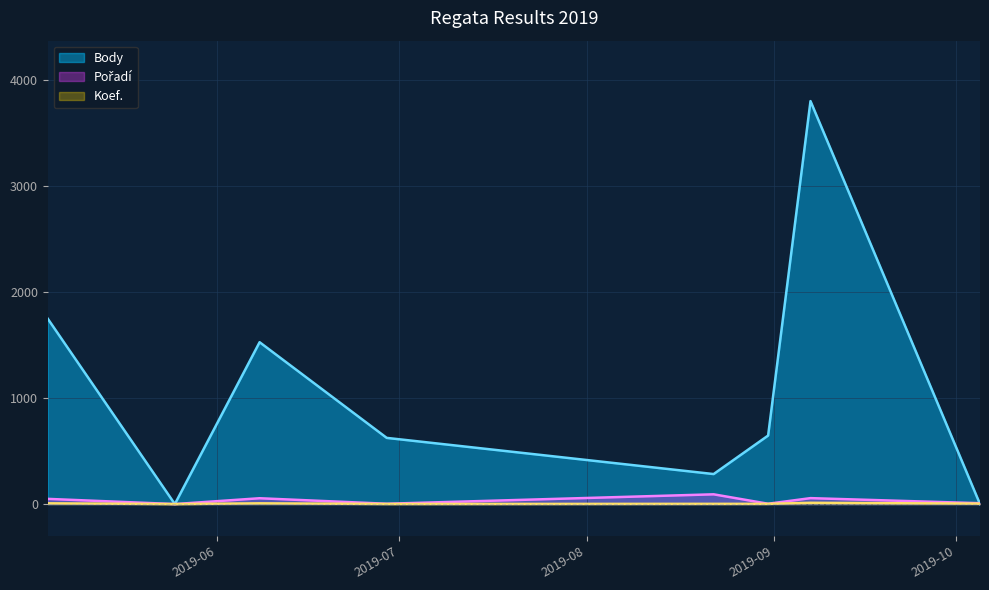

Count the number of categories in the chart.

8